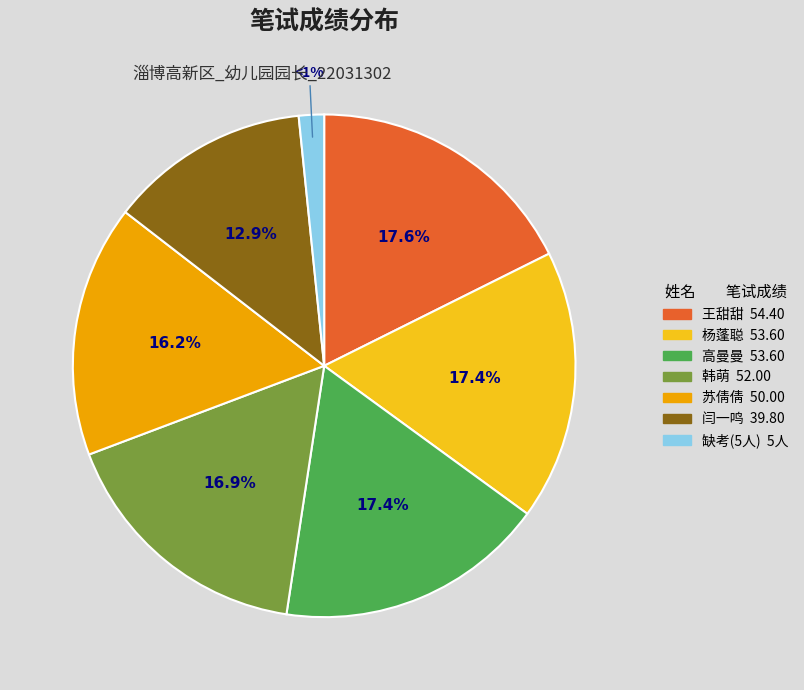

True or false: 王甜甜 accounts for 18% of the total.

True